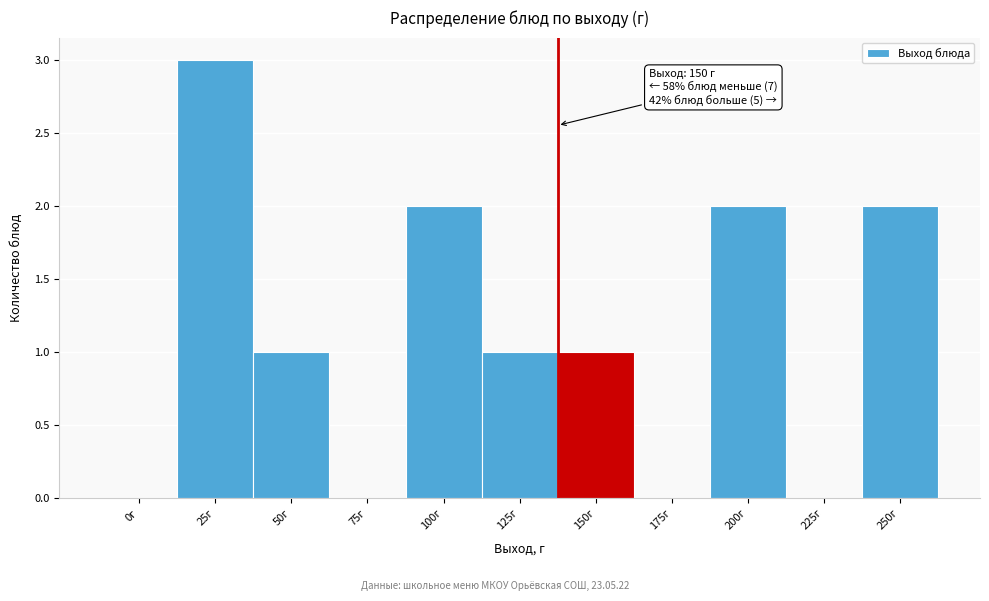

Reading right to left, extract all data points from this chart.

250г=2	225г=0	200г=2	175г=0	150г=1	125г=1	100г=2	75г=0	50г=1	25г=3	0г=0